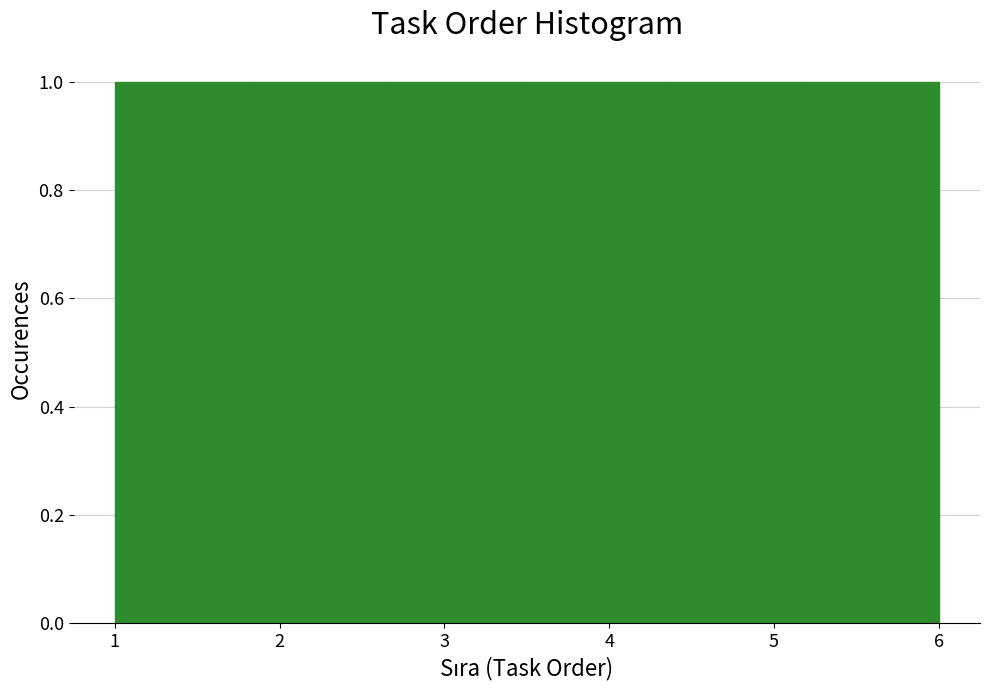

What is the height of the bar covering 2.7 to 3.5 on the x-axis? Neither the bar edges nor the heights are printed on the chart, so give them approximately, as read against the axes.

1